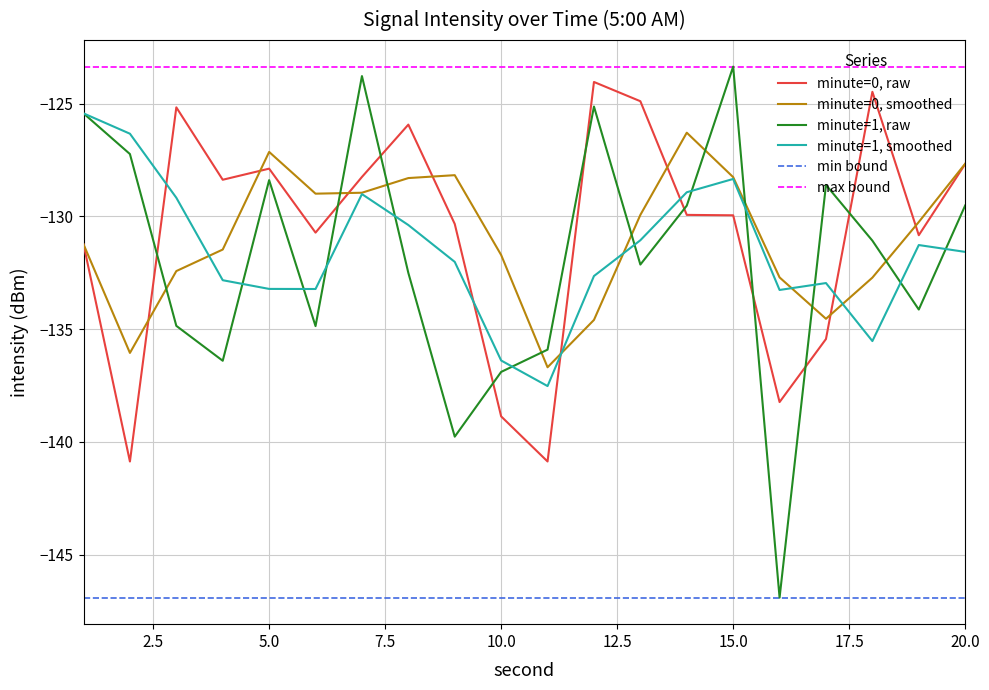

True or false: minute=1, smoothed and minute=0, raw intersect in this chart.

True